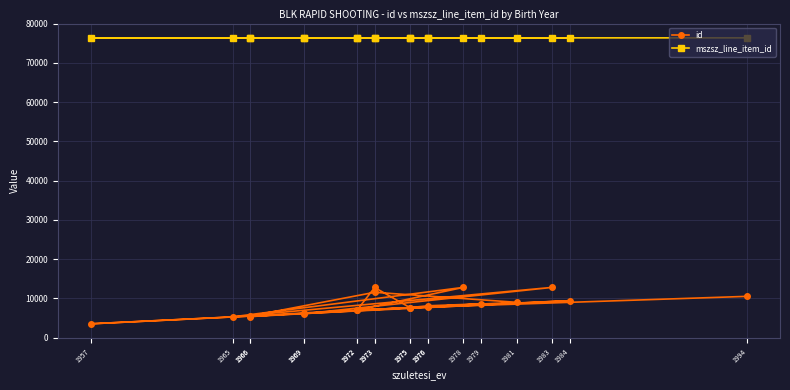

How many values in the mszsz_line_item_id series are below 76365?

7